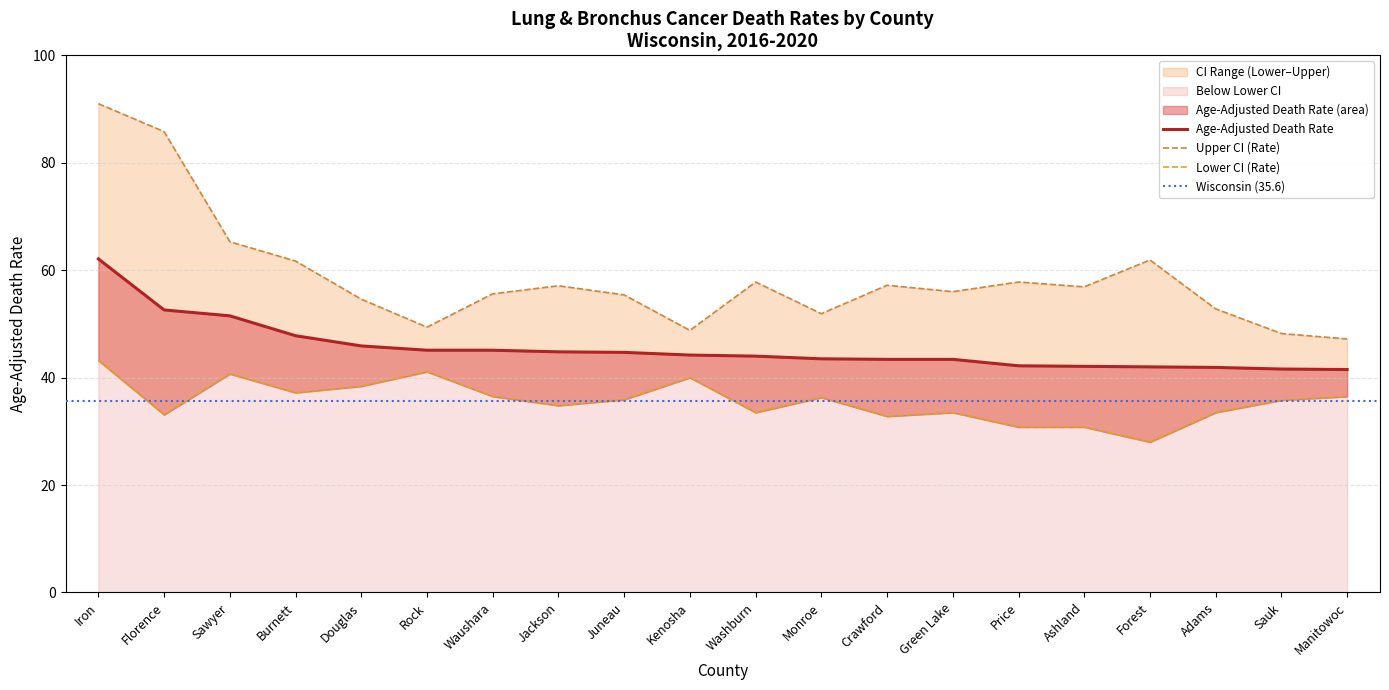

What is the difference between the maximum and minimum values in the Age-Adjusted Death Rate series?

20.6